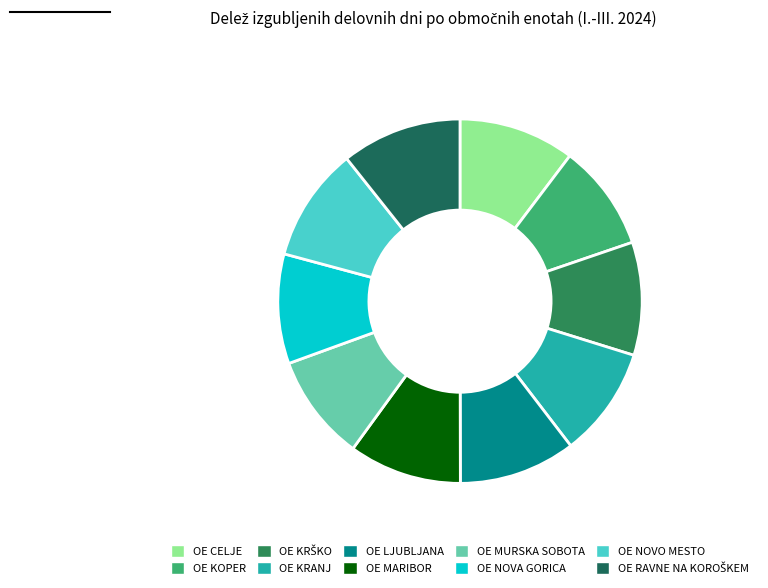

How many slices are in this pie chart?

10